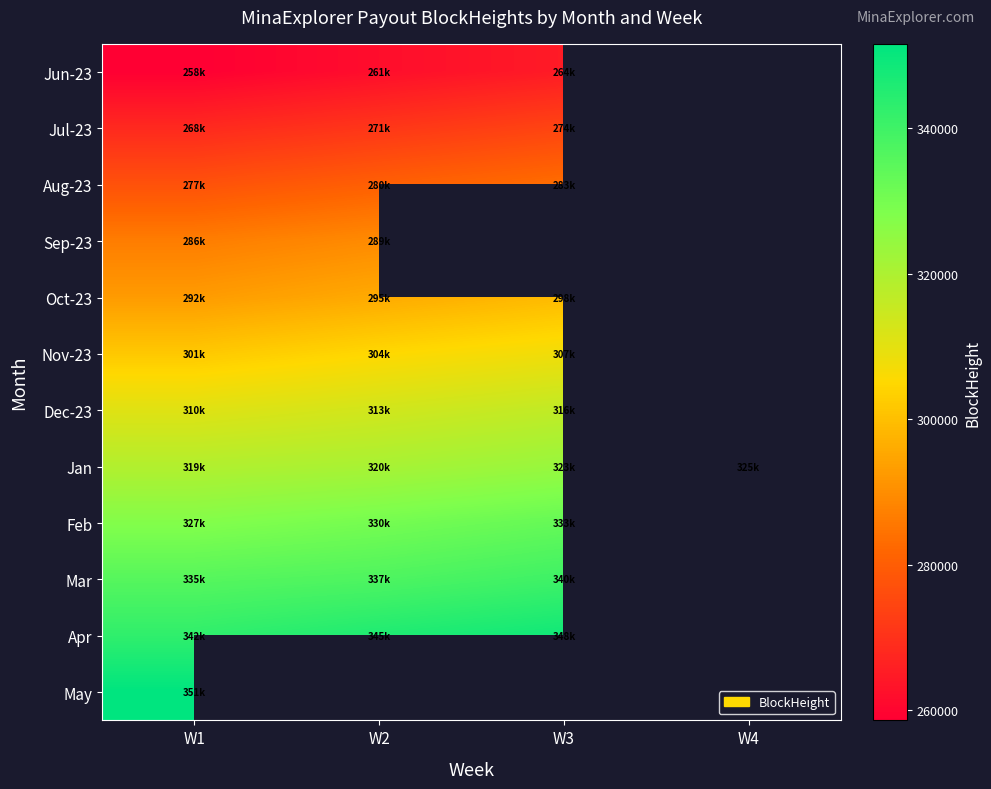

Which series changed the most between W3 and W4?

Jan